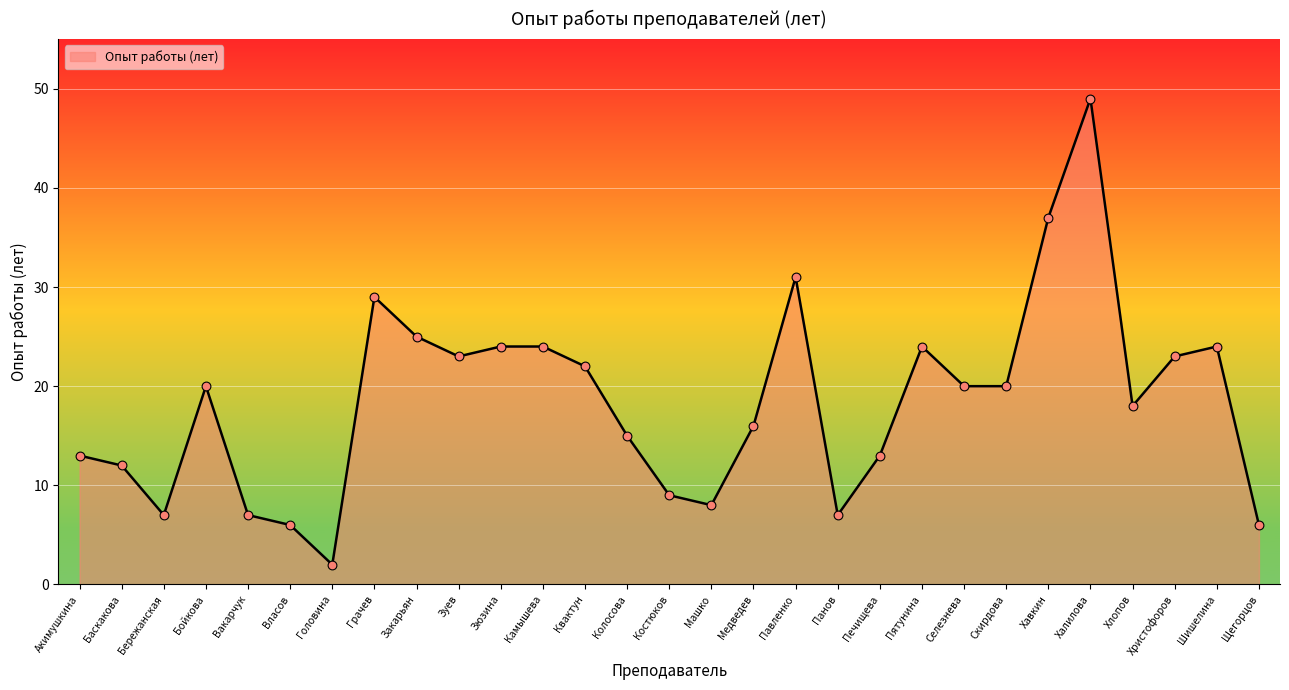

What is the change in value from Медведев to Хлопов?

+2